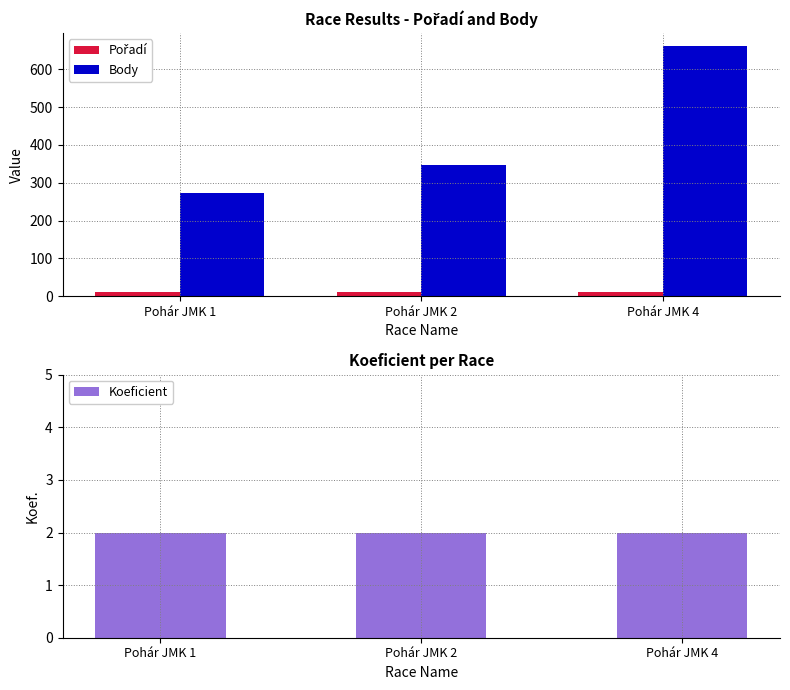

List the series in order of their peak value, lowest first.

Koeficient, Pořadí, Body